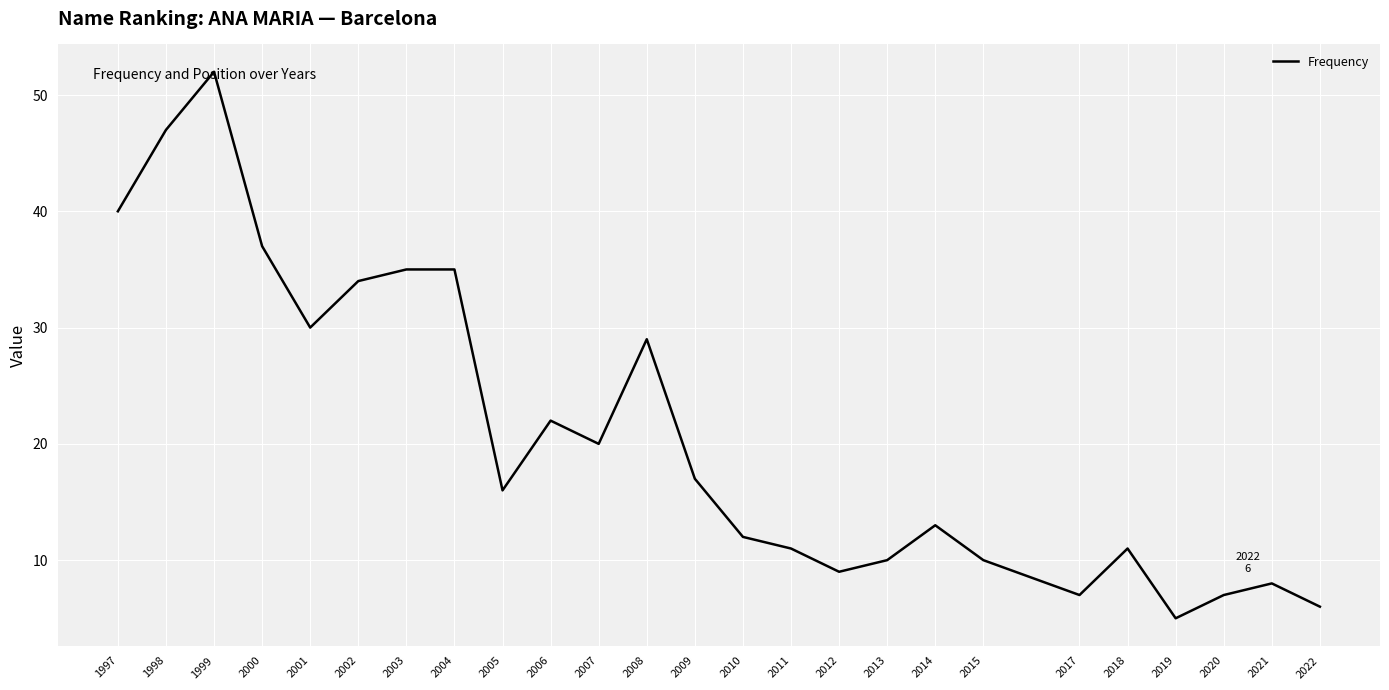

Is it true that the value at 2003 is 35?

True